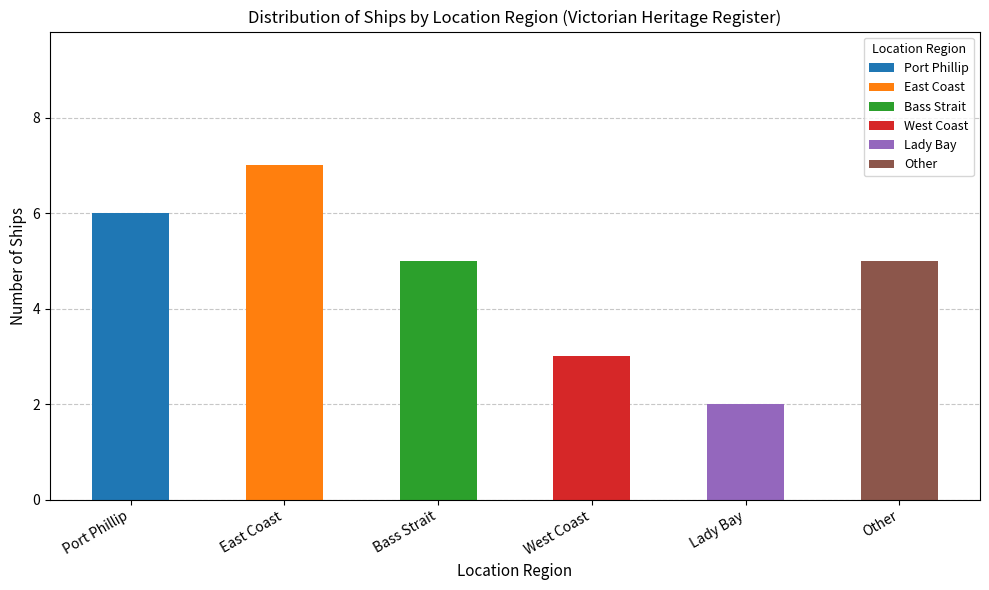

Which category has the highest value in the Port Phillip series?

Port Phillip